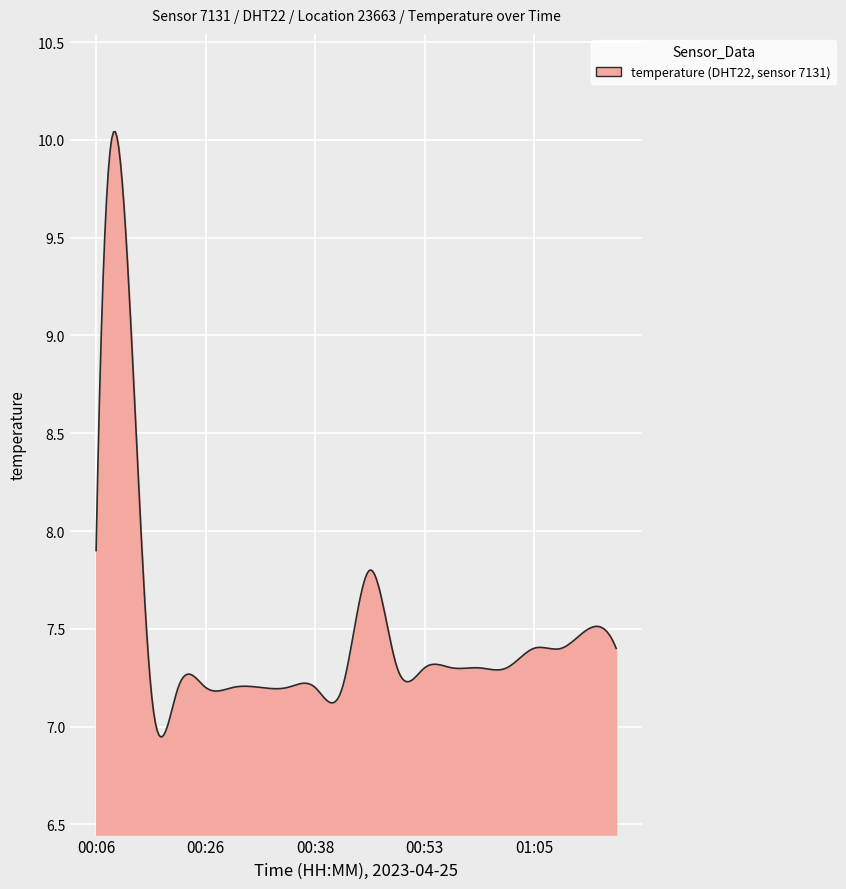

What is the difference between the maximum and minimum values?

3.1